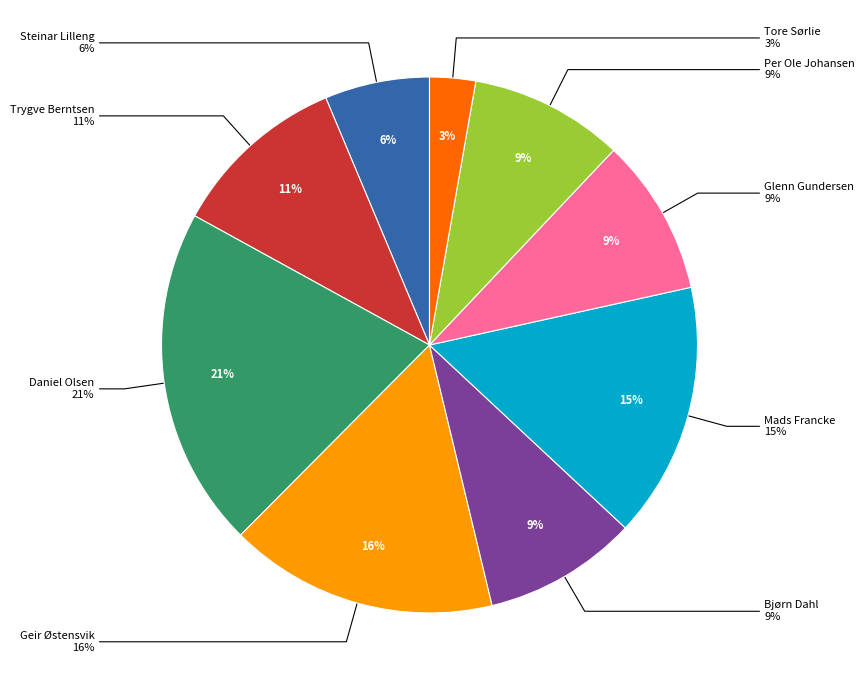

To the nearest percent, what is the average slice percentage?

11%